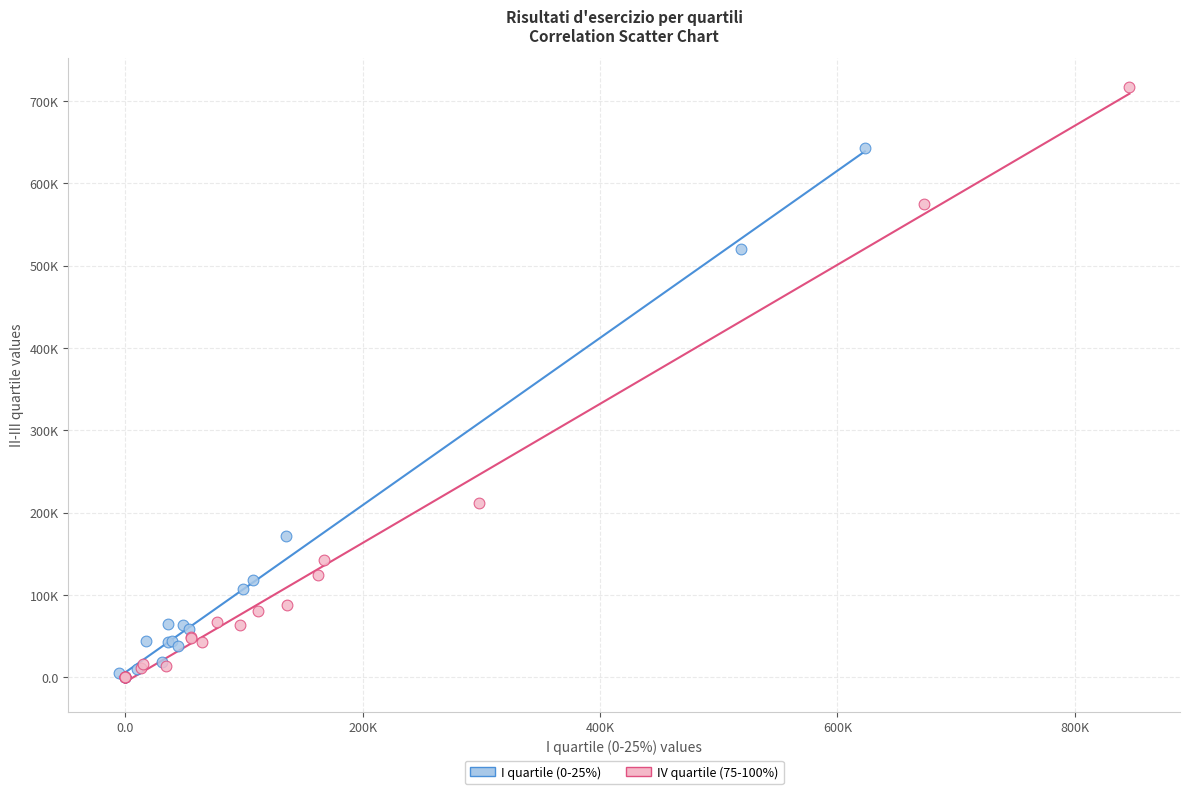

Which series has the largest Y range (max minus min)?

IV quartile (75-100%)